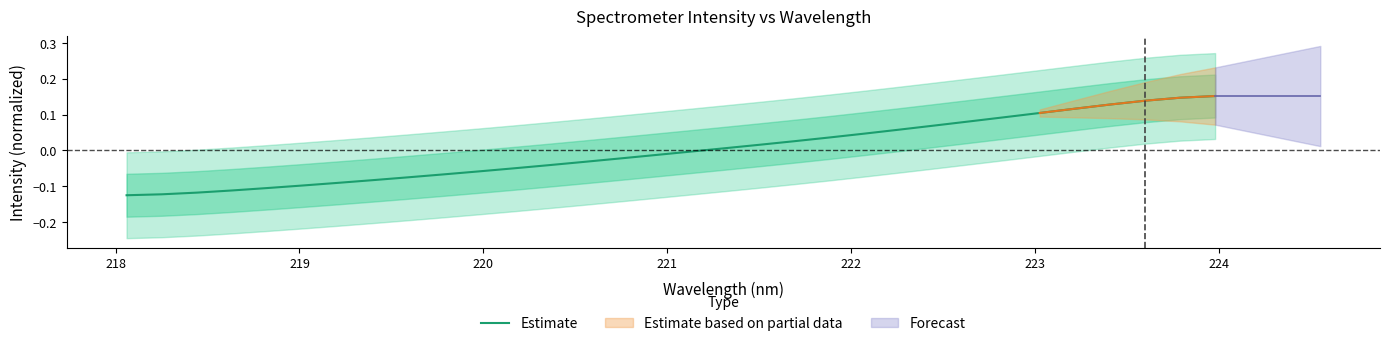

Reading right to left, extract all data points from this chart.

0.2	0.1	0.1	0.1	0.1	0.1	0.1	0.1	0.1	0.1	0.0	0.0	0.0	0.0	0.0	-0.0	-0.0	-0.0	-0.0	-0.0	-0.1	-0.1	-0.1	-0.1	-0.1	-0.1	-0.1	-0.1	-0.1	-0.1	-0.1	-0.1